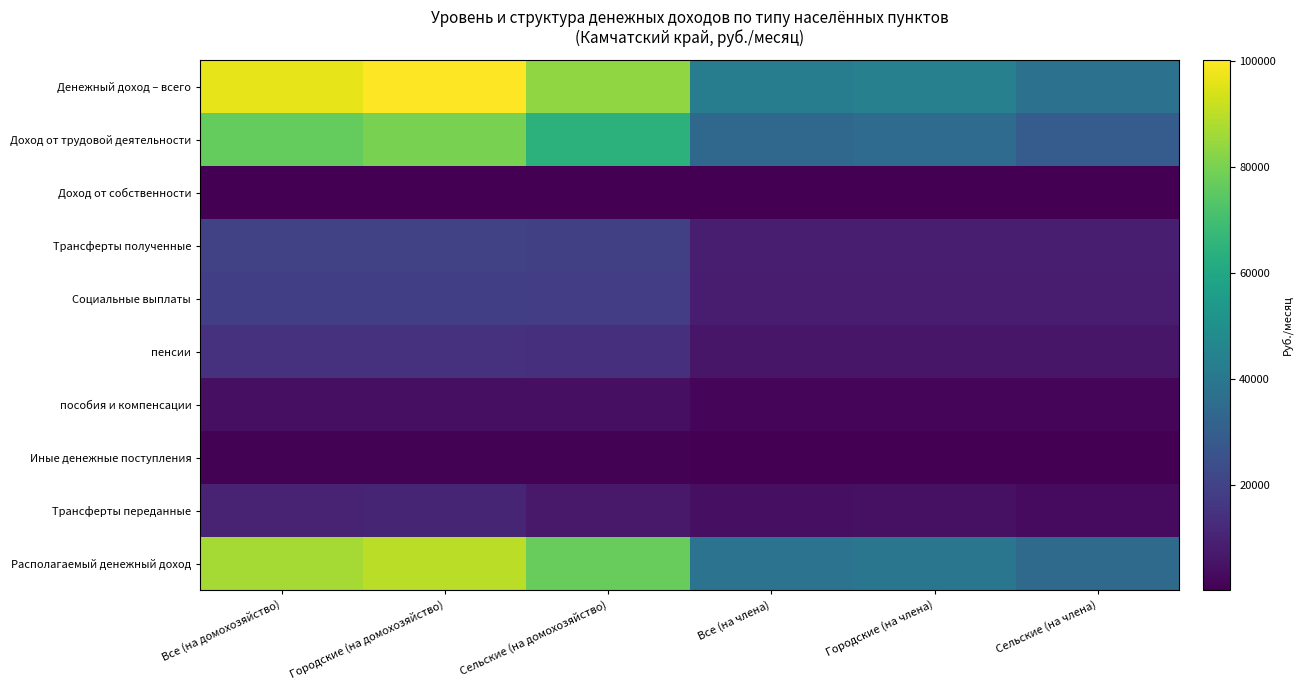

Rank the series by their maximum value, from highest to lowest.

Денежный доход – всего, Располагаемый денежный доход, Доход от трудовой деятельности, Трансферты полученные, Социальные выплаты, пенсии, Трансферты переданные, пособия и компенсации, Иные денежные поступления, Доход от собственности